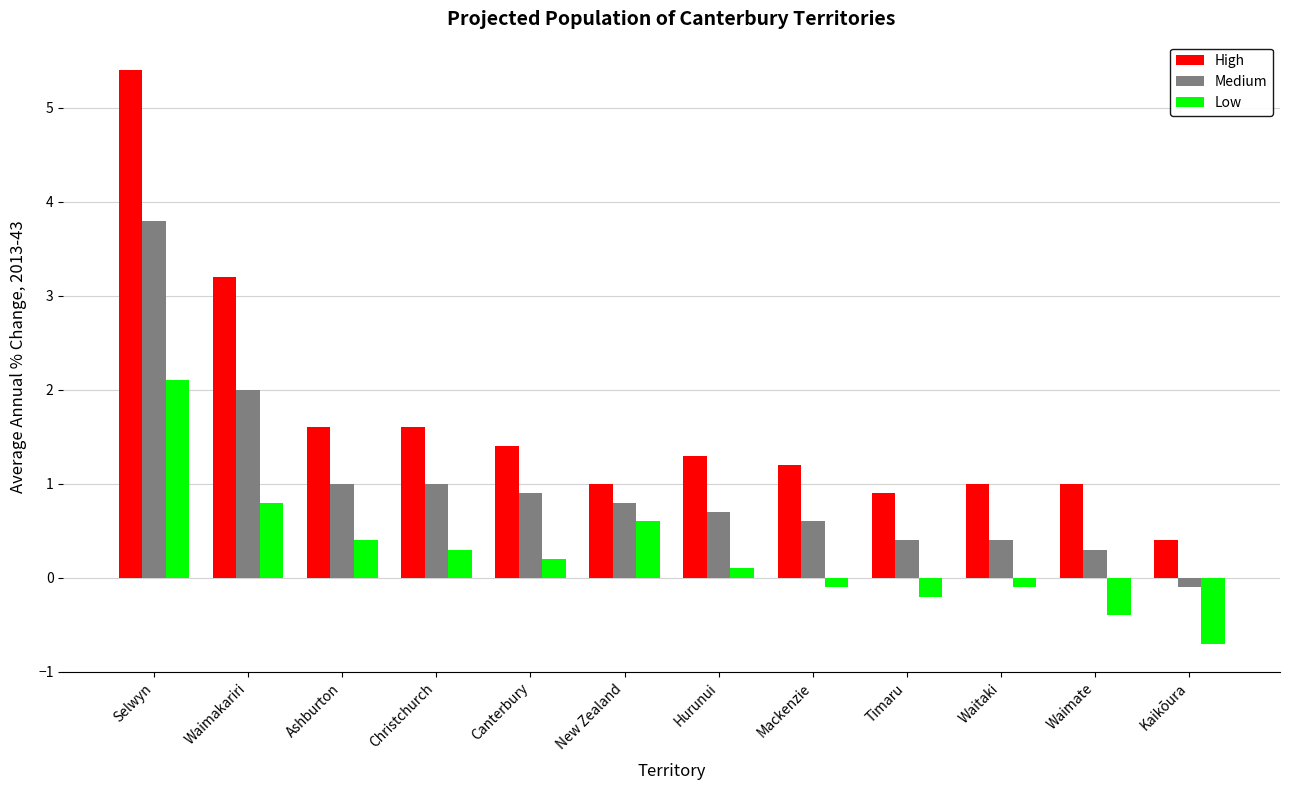

What position from the left is Selwyn?

1